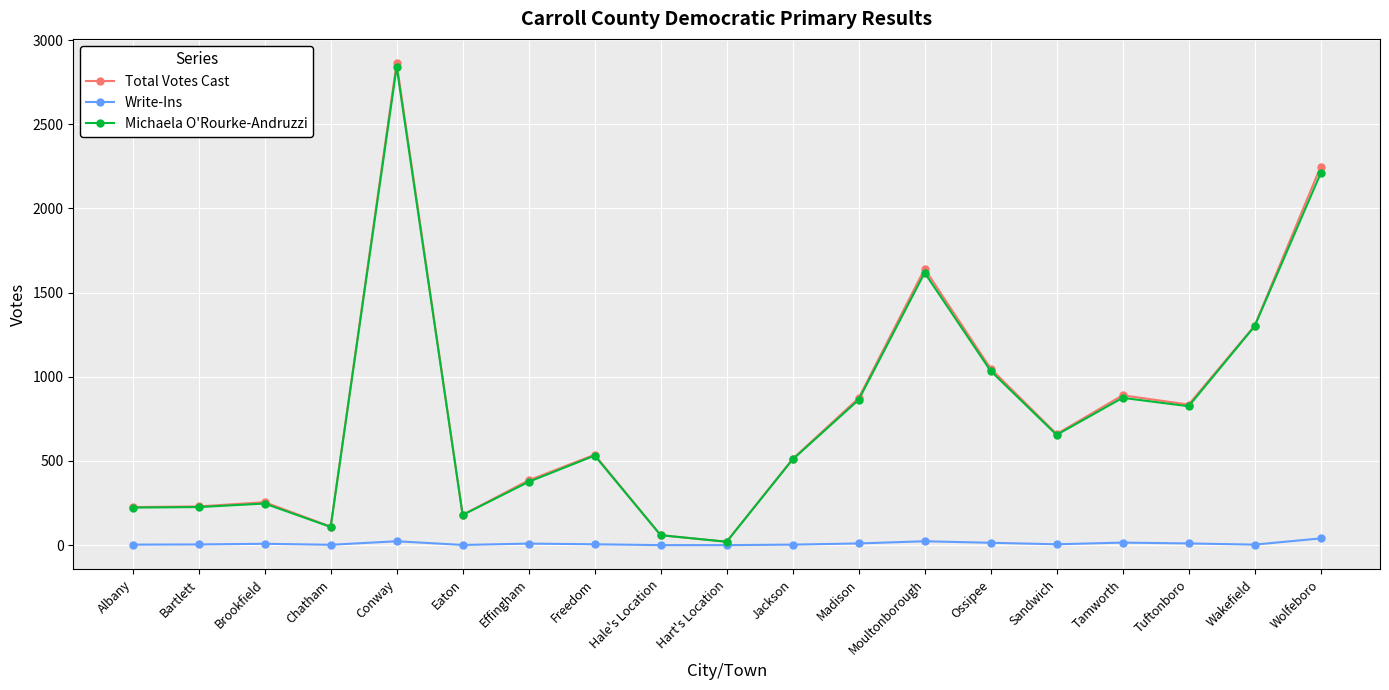

Which series has the largest range (max minus min)?

Total Votes Cast